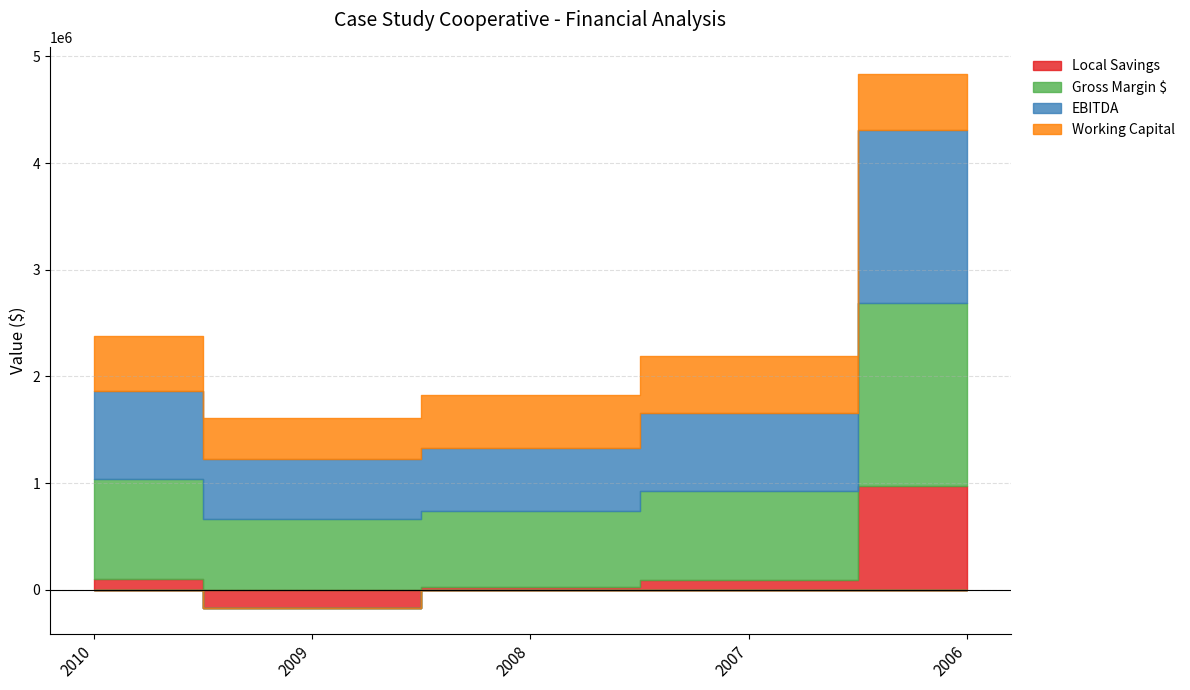

Which series has the largest range (max minus min)?

Local Savings